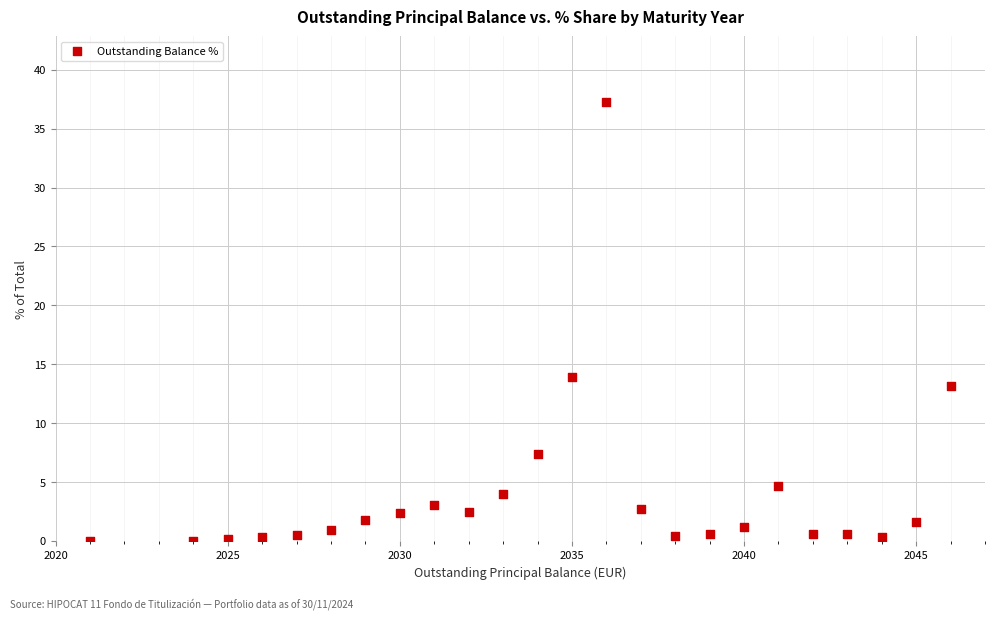

What is the range of Y values (max minus min)?

37.2